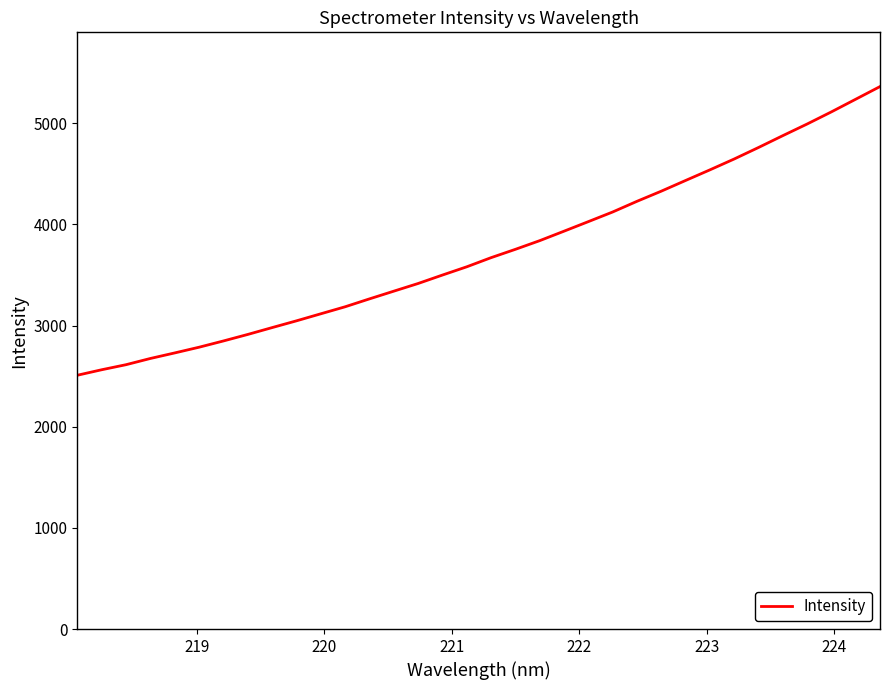

What is the difference between the maximum and minimum values?

2854.0